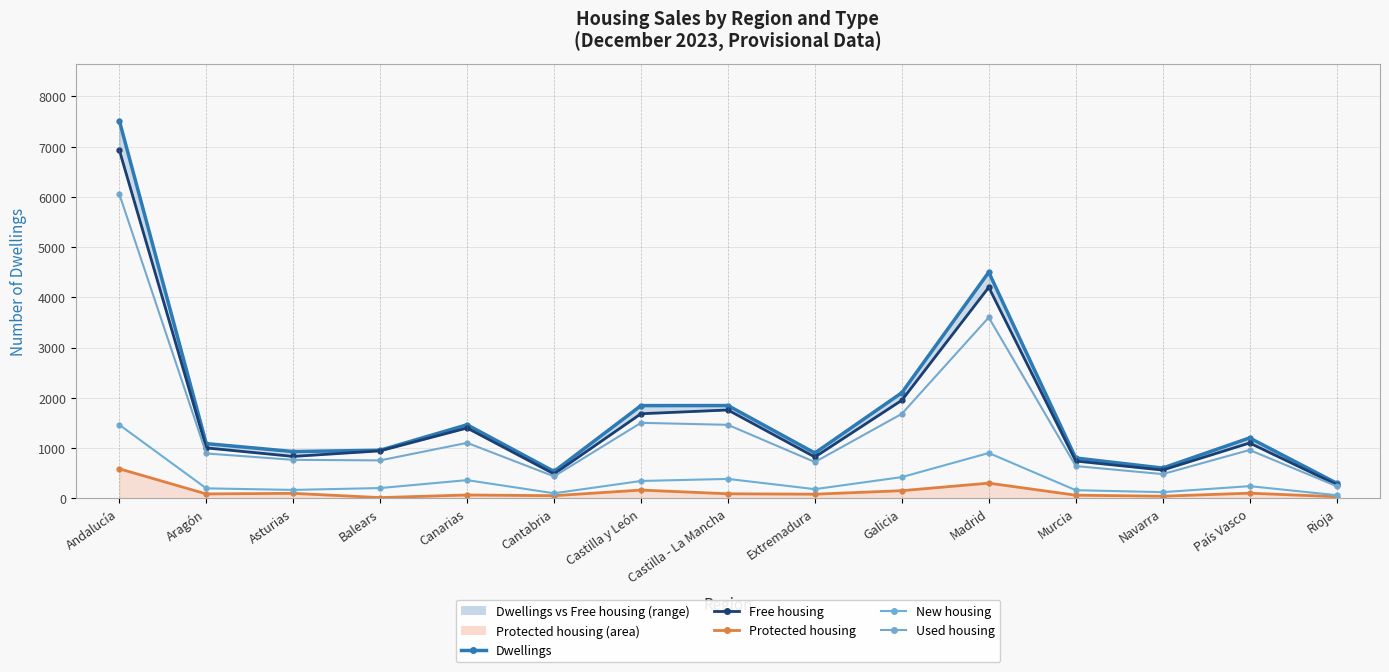

What is the value of the Protected housing point at the 2nd from the left?

85